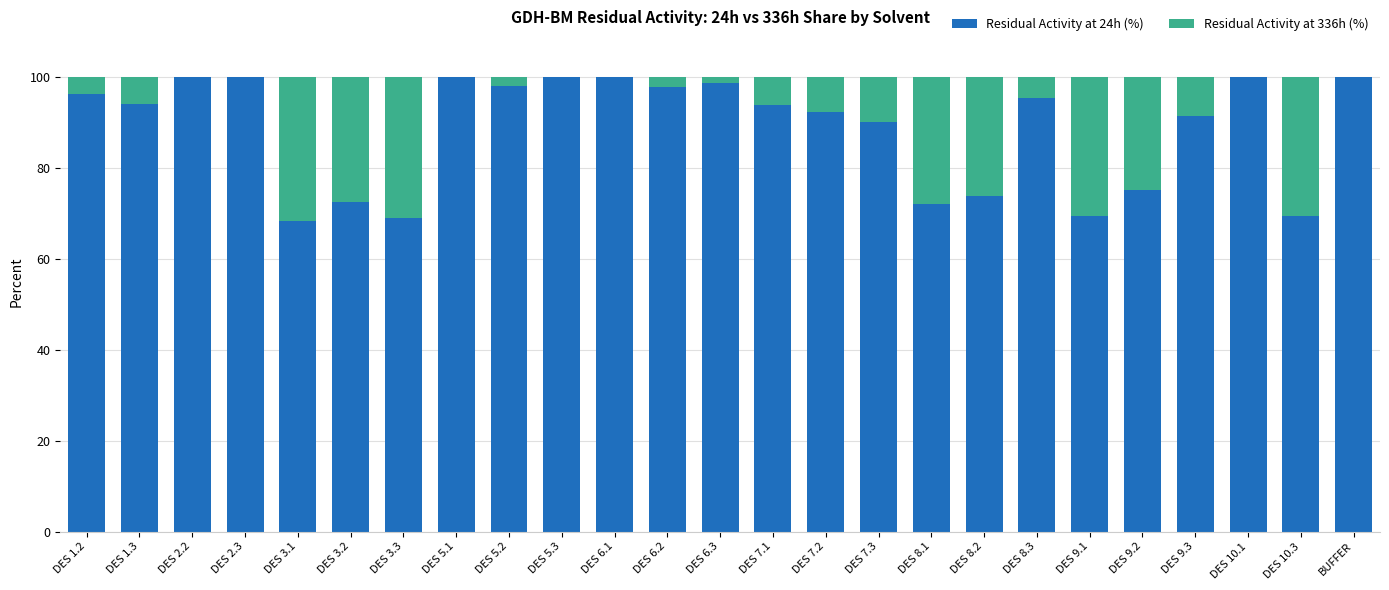

Read the Residual Activity at 24h (%) value at DES 1.3.

94.0